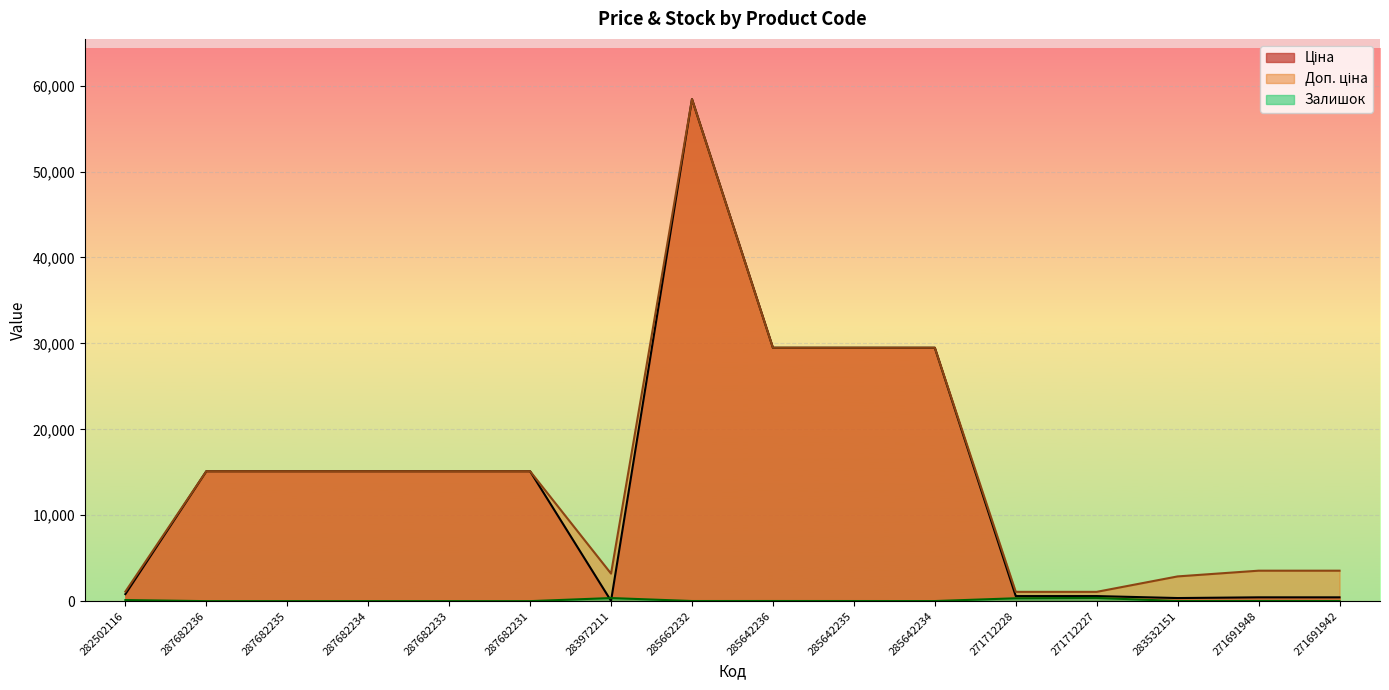

True or false: Доп. ціна and Ціна intersect in this chart.

False